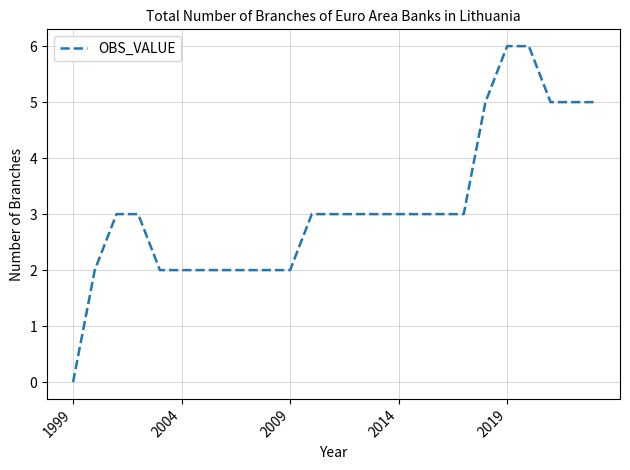

What is the difference between the maximum and minimum values?

6